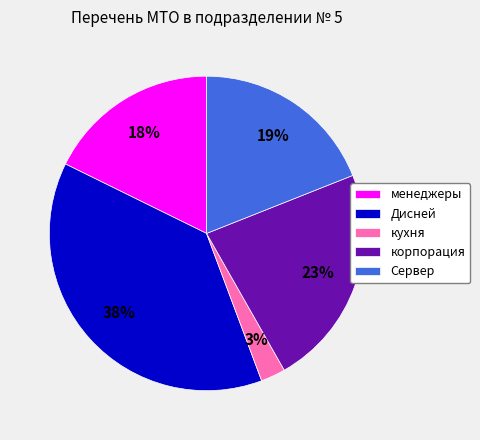

Combined, do Дисней and кухня account for over 50%?

No